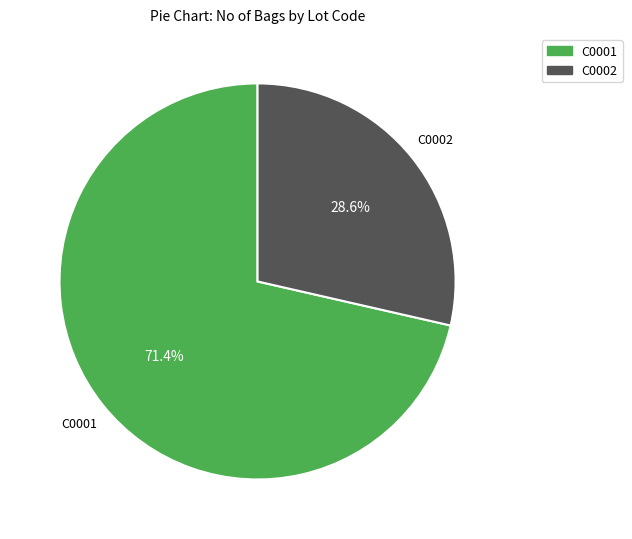

How many segments does this pie chart have?

2